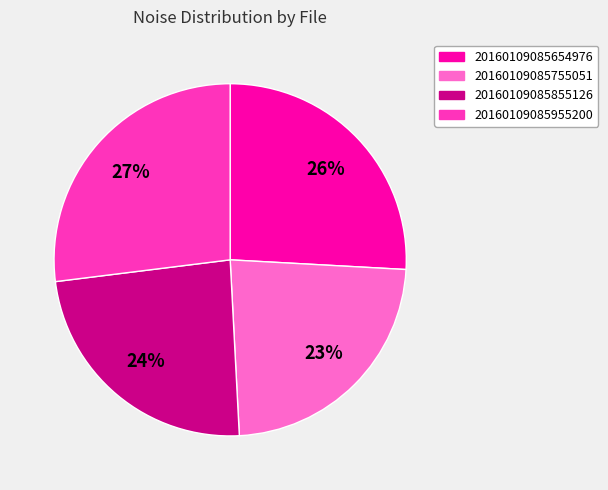

To the nearest percent, what is the difference between the largest and smallest slice percentages?

4%